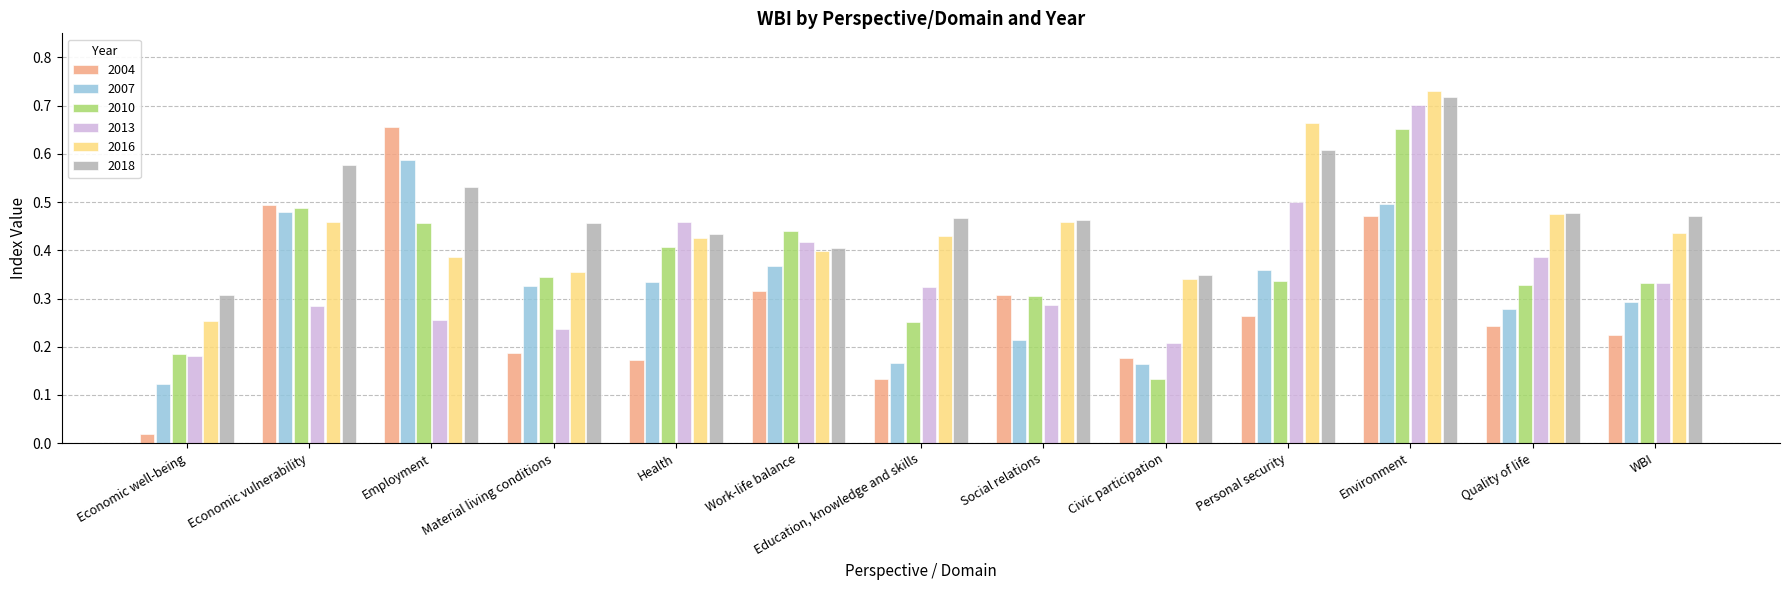

Which label corresponds to the largest value in the chart?

Environment